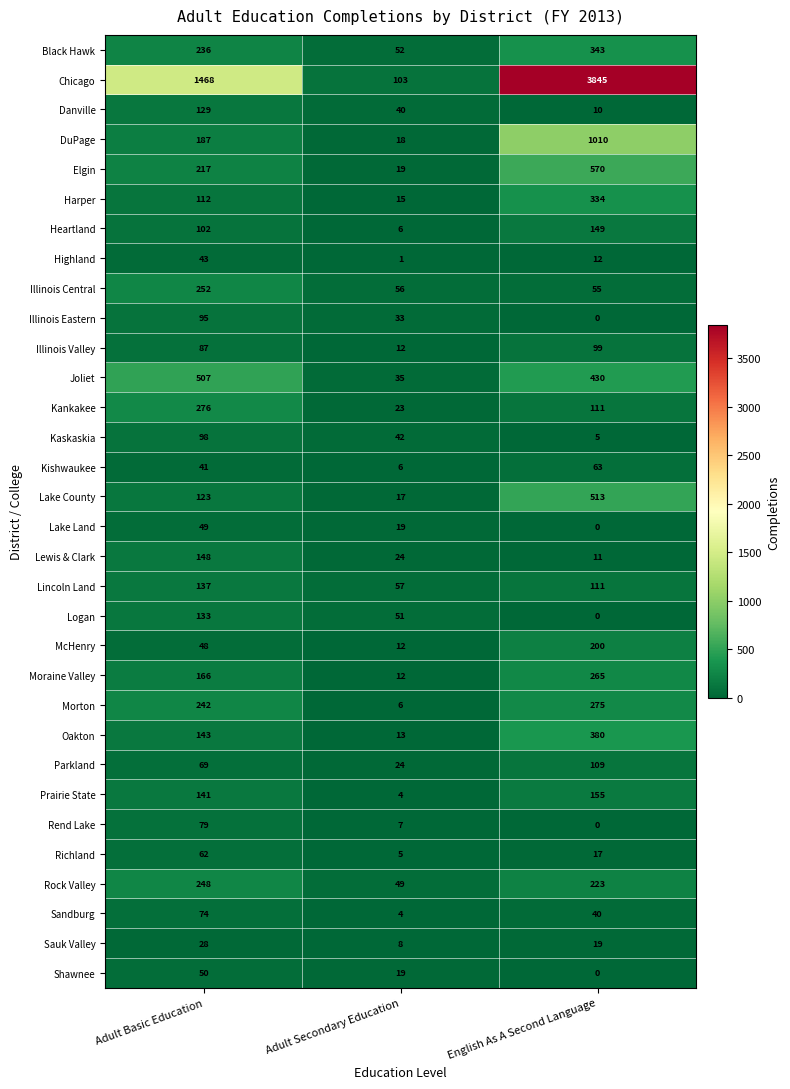

True or false: Joliet has a value of 12 at Adult Secondary Education.

False